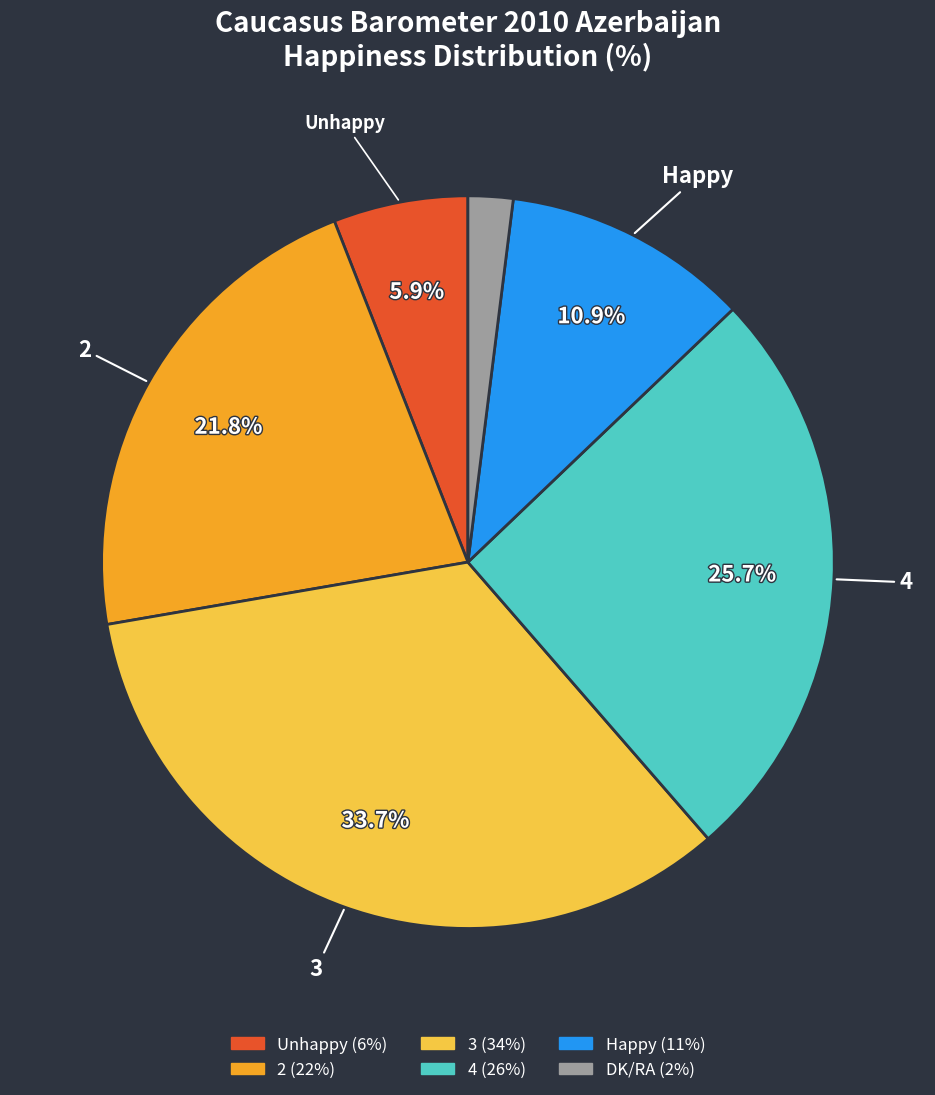

Does 4 represent more than half of the total?

No